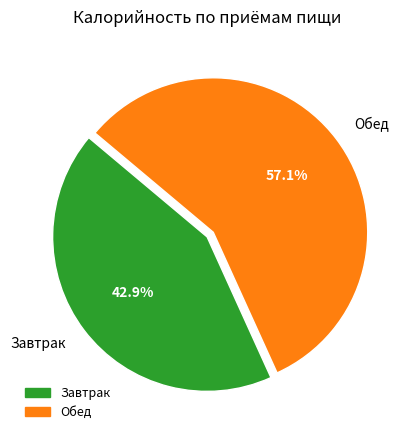

Is the sum of Обед and Завтрак greater than half?

Yes